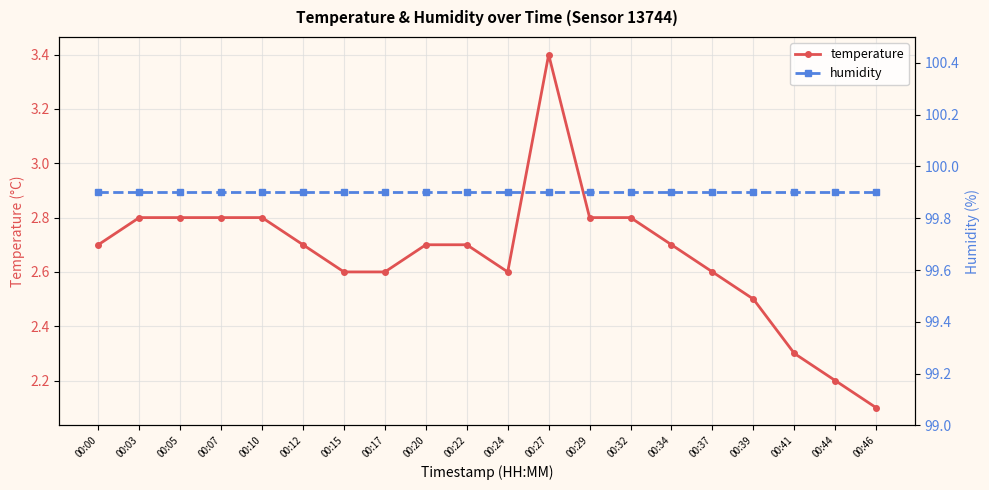

List the series in order of their peak value, lowest first.

temperature, humidity